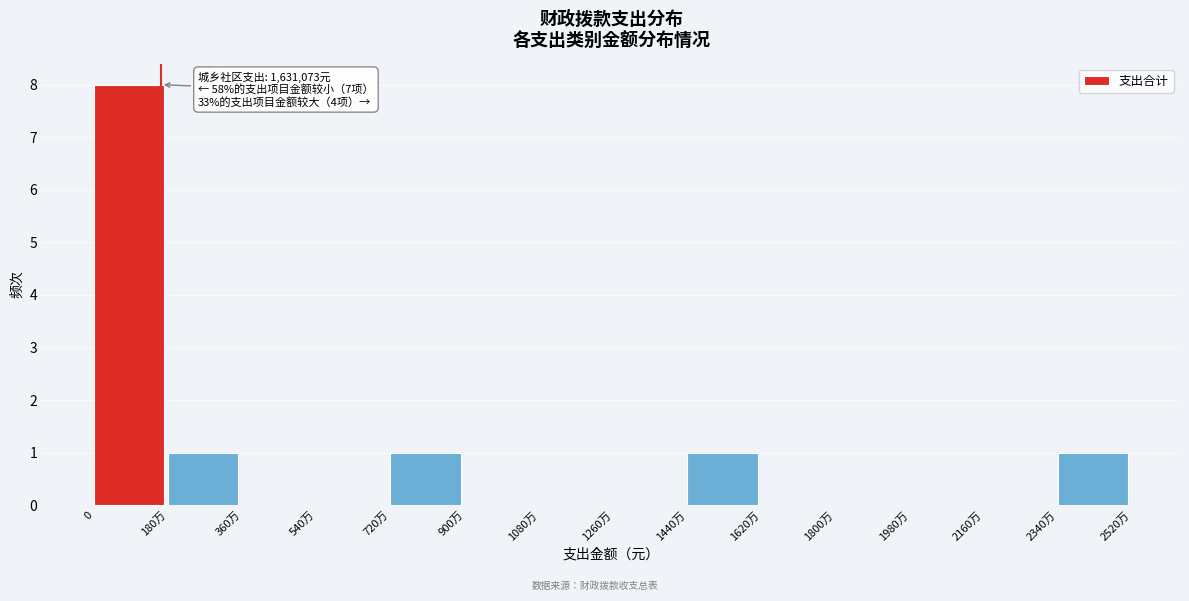

Reading left to right, list all the values displayed in this chart.

0=8	180万=1	360万=0	540万=0	720万=1	900万=0	1080万=0	1260万=0	1440万=1	1620万=0	1800万=0	1980万=0	2160万=0	2340万=1